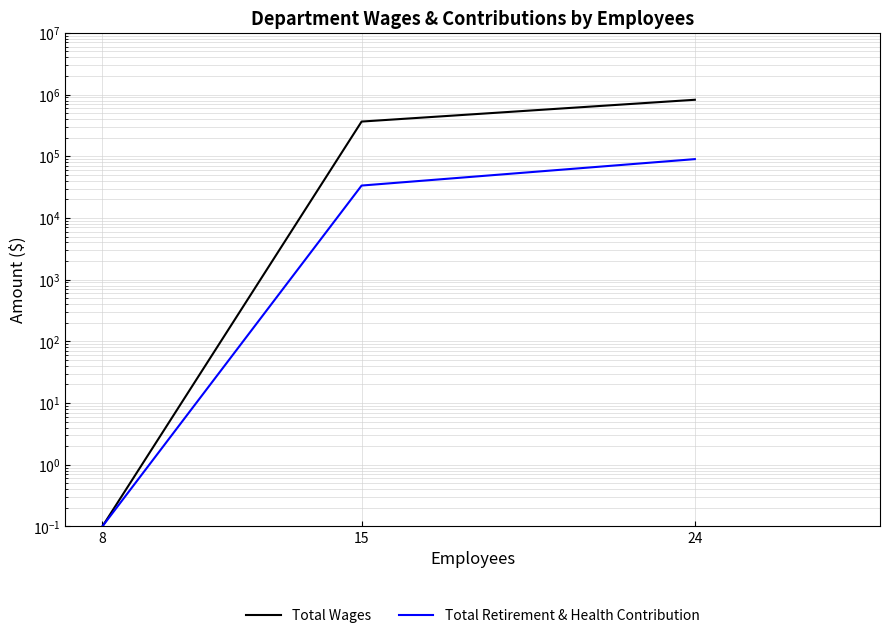

Where is Total Retirement & Health Contribution nearest to the value 44913?

15